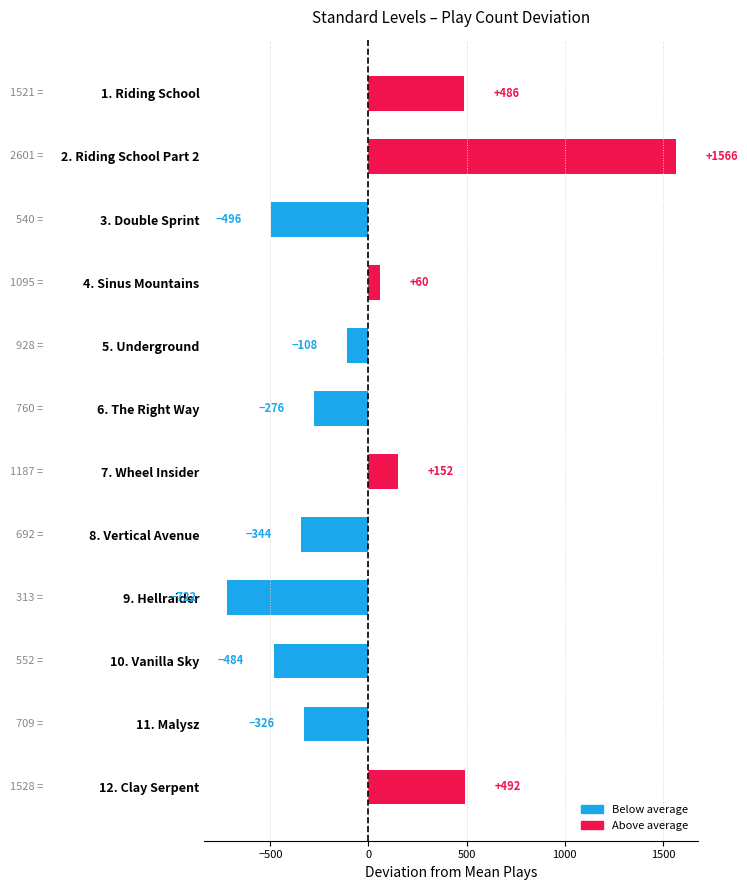

What is the greatest value displayed?

1565.5